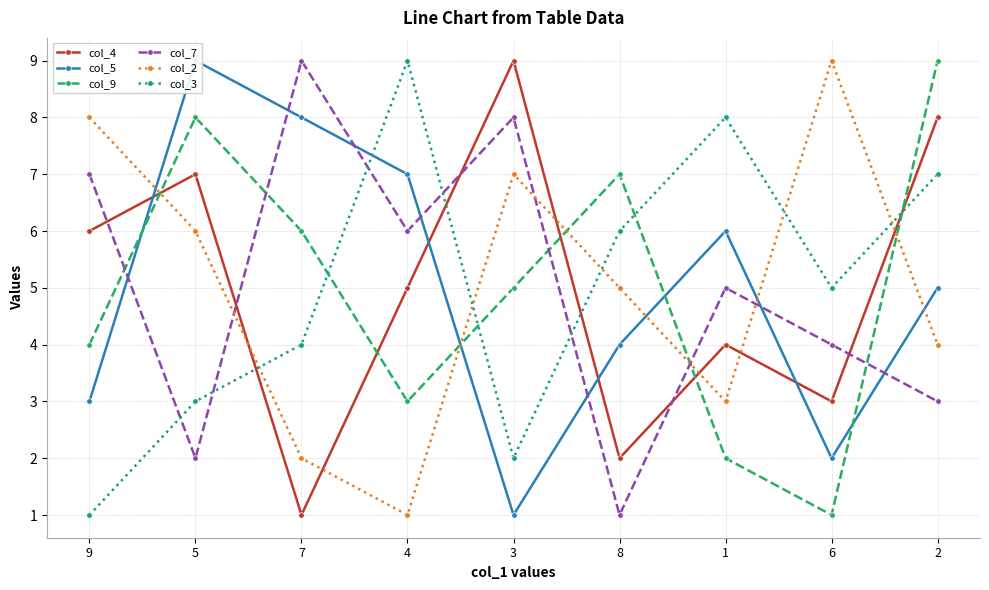

Between 7 and 4, which is larger?

4